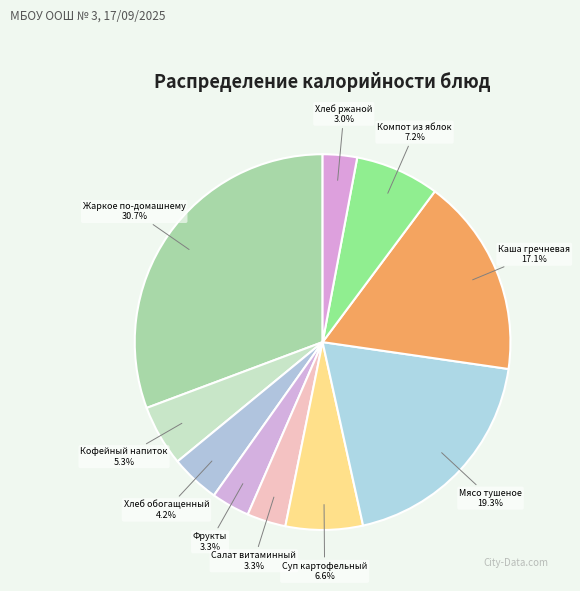

How many slices are in this pie chart?

10